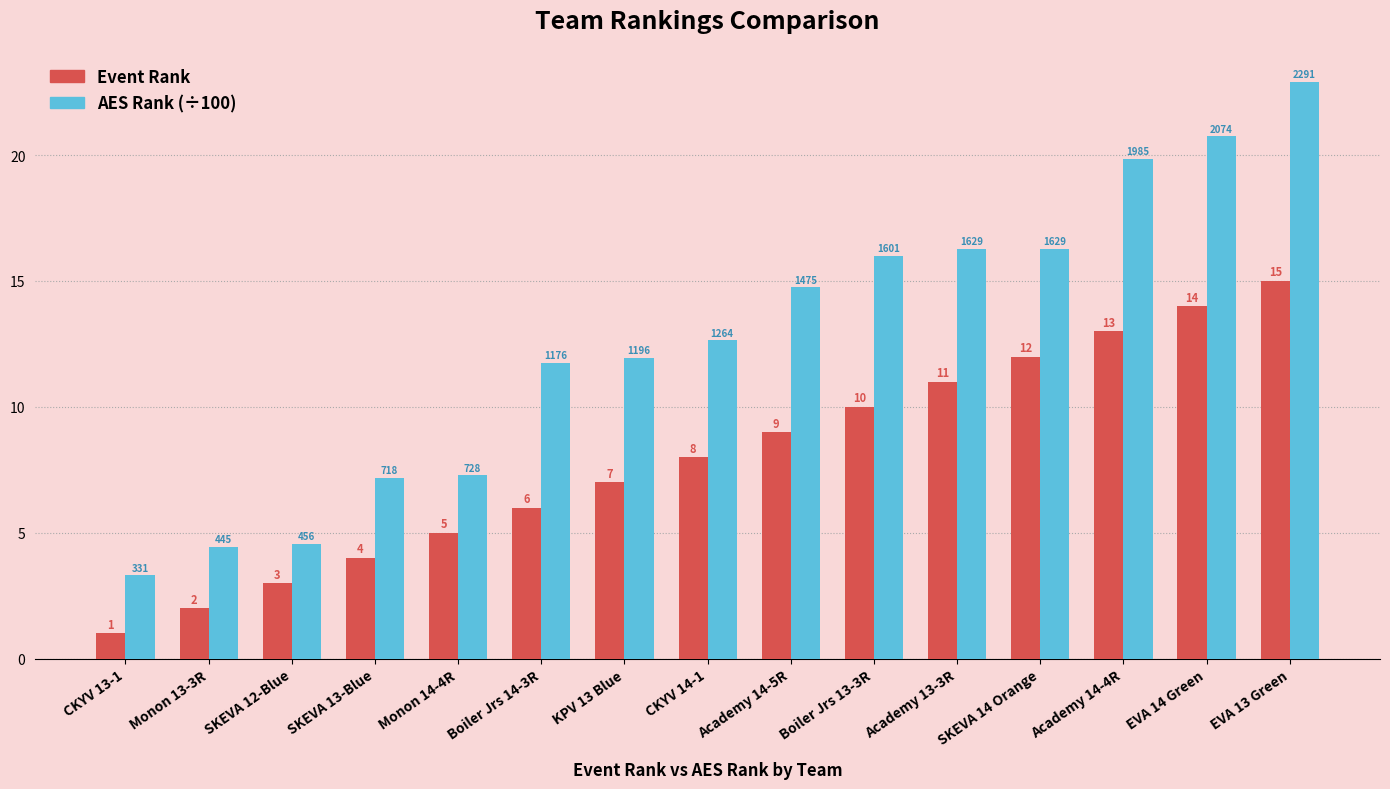

What position from the left is Monon 13-3R?

2